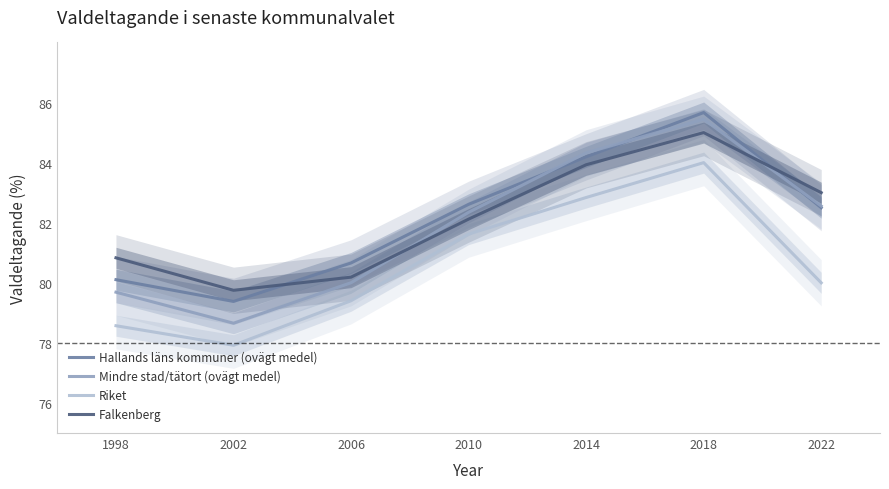

Reading left to right, extract all data points from this chart.

Hallands läns kommuner (ovägt medel): 80.1	79.4	80.7	82.6	84.2	85.7	82.5
Mindre stad/tätort (ovägt medel): 79.7	78.7	80.0	82.3	84.3	85.4	82.6
Riket: 78.6	77.9	79.4	81.6	82.8	84.0	80.0
Falkenberg: 80.8	79.8	80.2	82.1	83.9	85.0	83.0